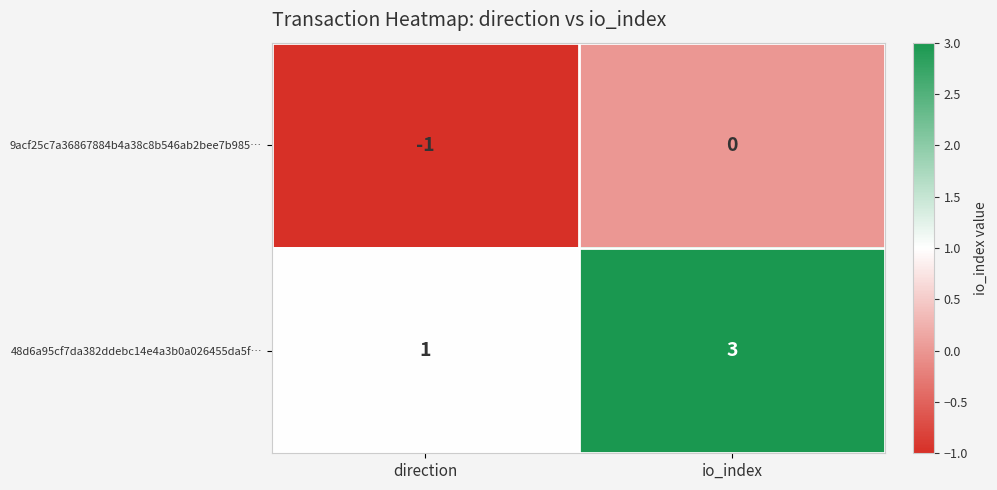

Is it true that 9acf25c7a36867884b4a38c8b546ab2bee7b985… equals -1 at direction?

True